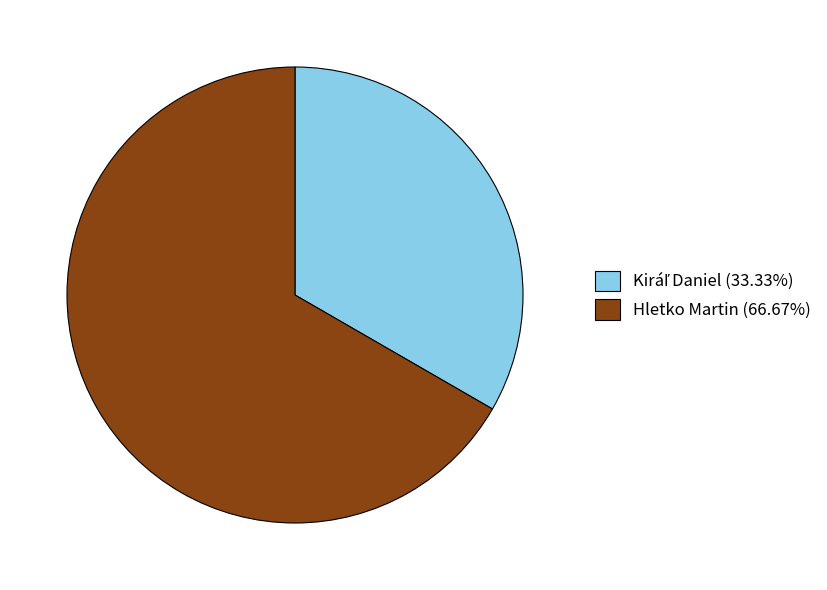

Does Hletko Martin (66.67%) account for over 50% of the chart?

Yes